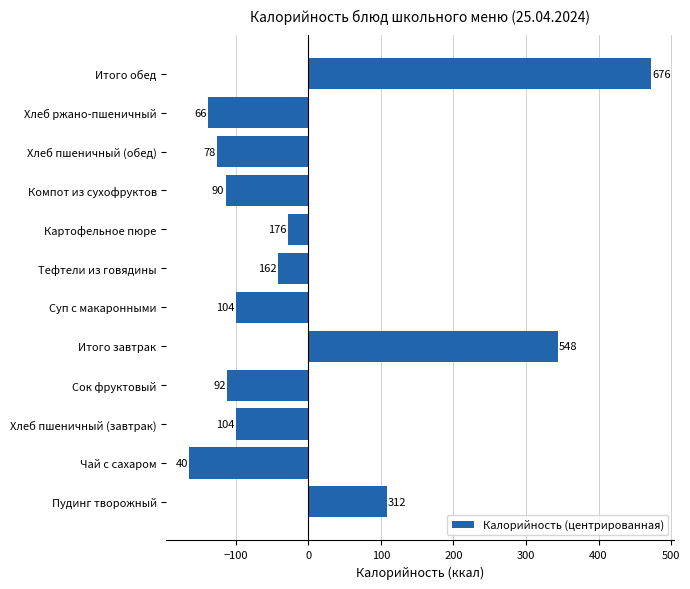

Are the bars horizontal?

Yes